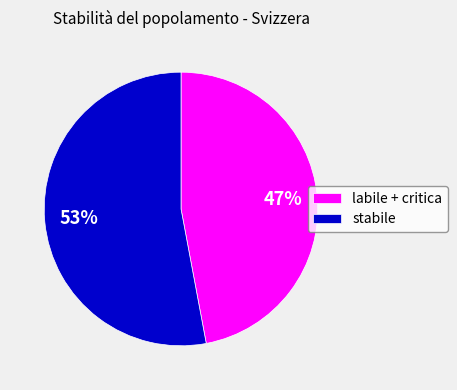

Is the sum of stabile and labile + critica greater than half?

Yes